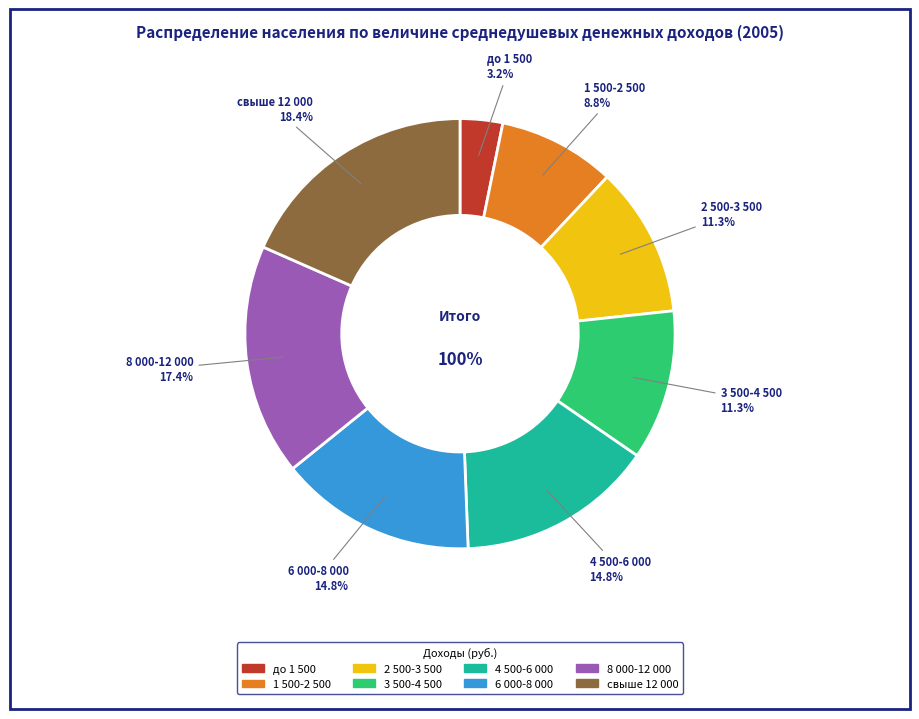

Between до 1 500 and 1 500-2 500, which is larger?

1 500-2 500